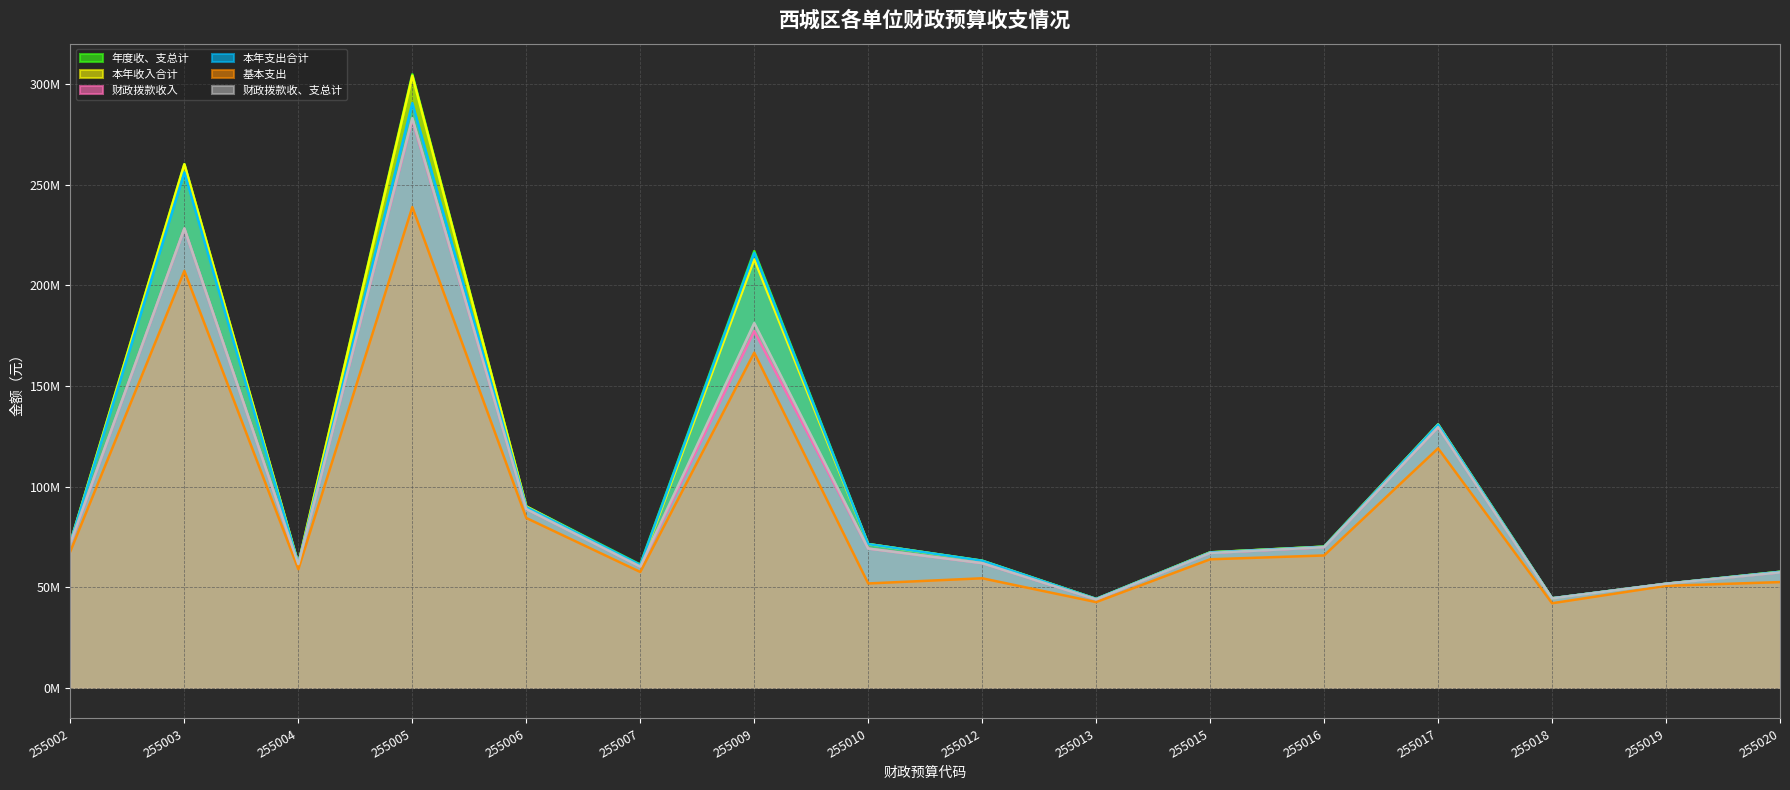

What are all the series names shown in the legend?

年度收、支总计, 本年收入合计, 财政拨款收入, 本年支出合计, 基本支出, 财政拨款收、支总计